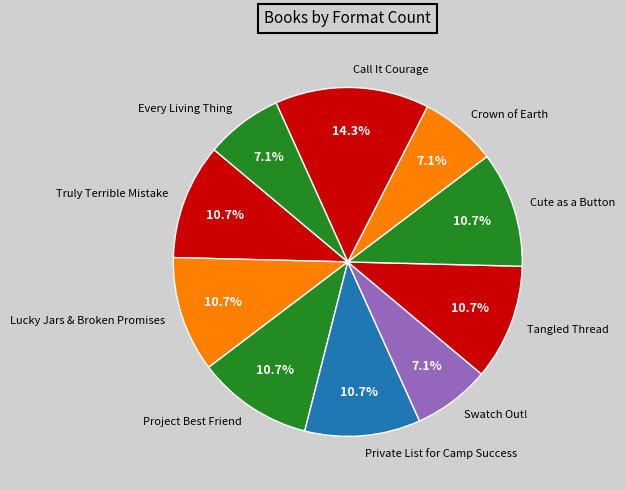

Is the sum of Truly Terrible Mistake and Tangled Thread greater than half?

No